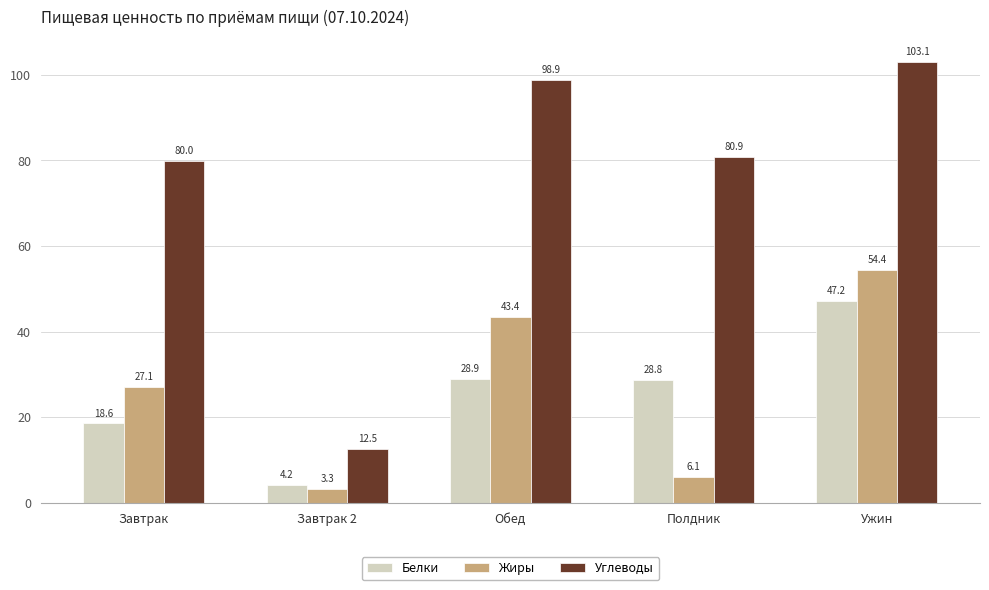

What is the difference between the maximum and second lowest values in the Белки series?

28.7